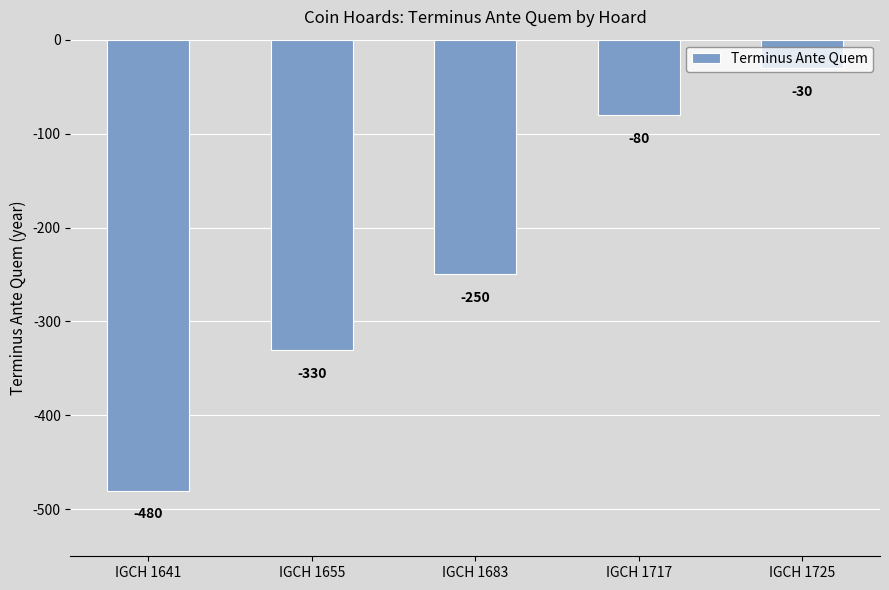

What is the value of the 1st bar from the left?

-480